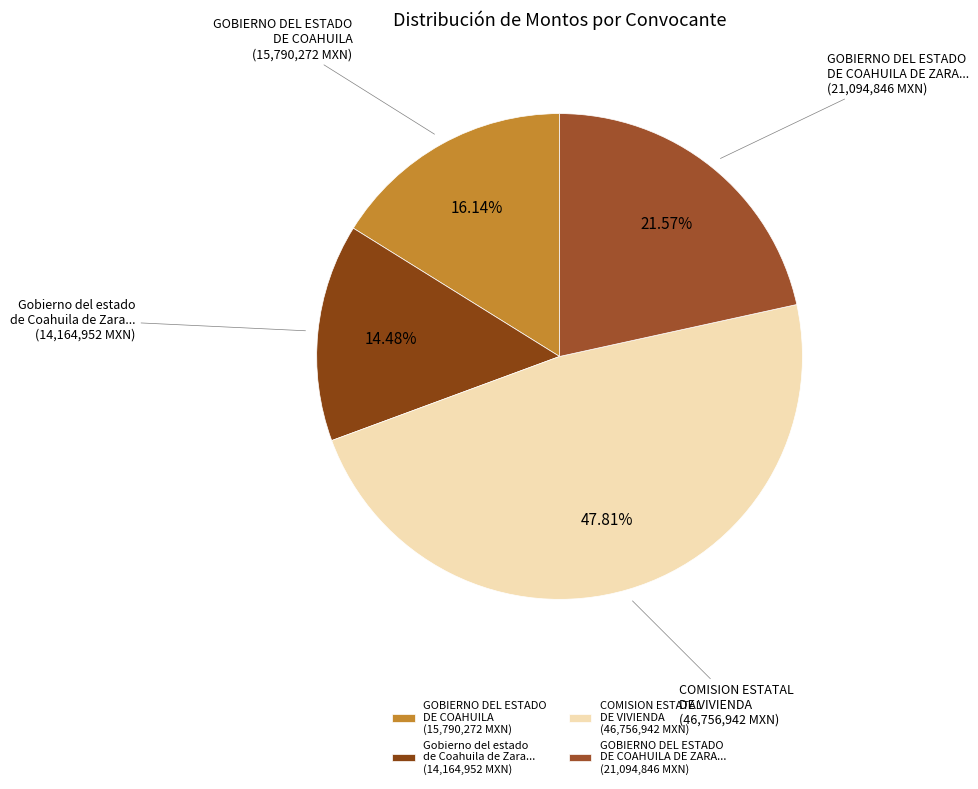

Count the number of slices in the pie.

4